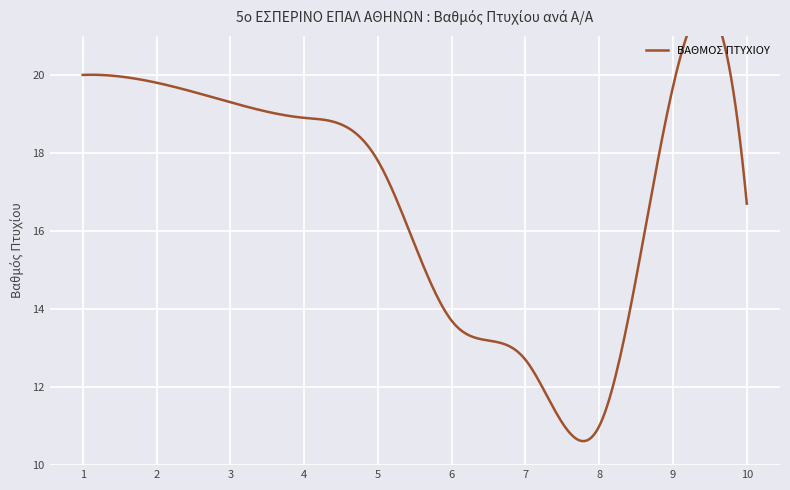

True or false: the data shows 13.7 at 6.

True